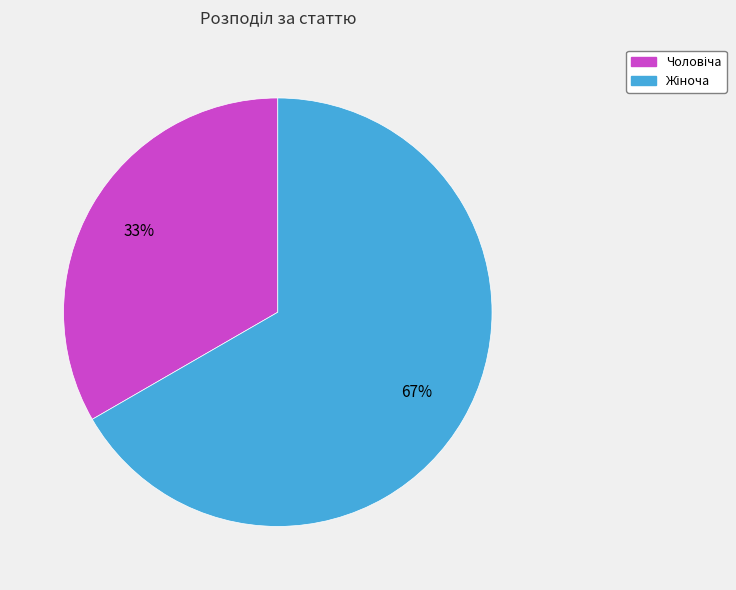

To the nearest percent, what is the average slice percentage?

50%